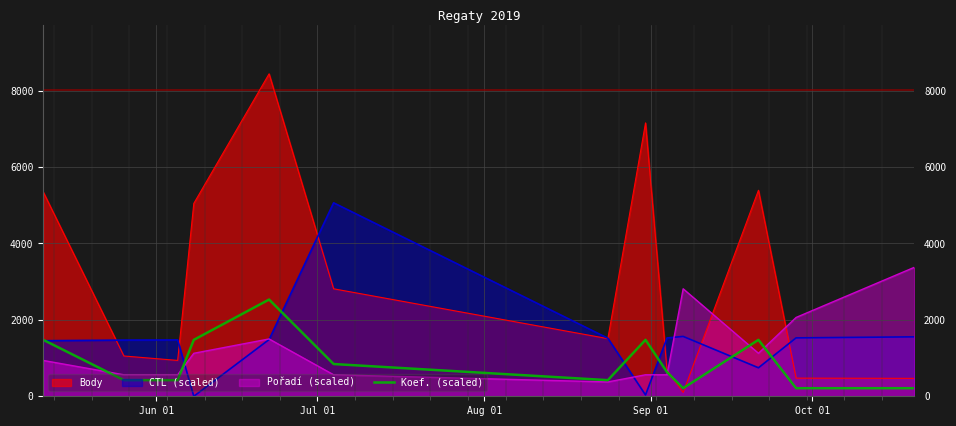

Which series has the largest range (max minus min)?

Body